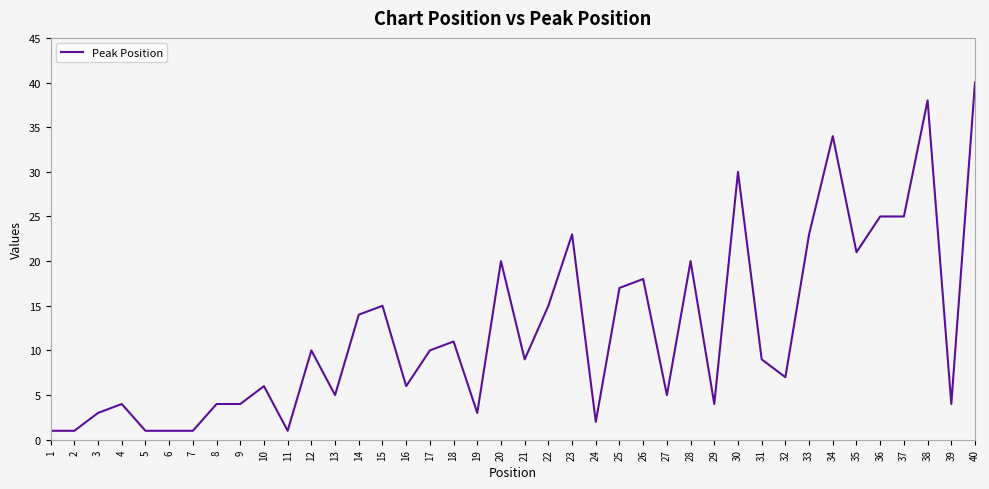

Between 24 and 35, which is larger?

35